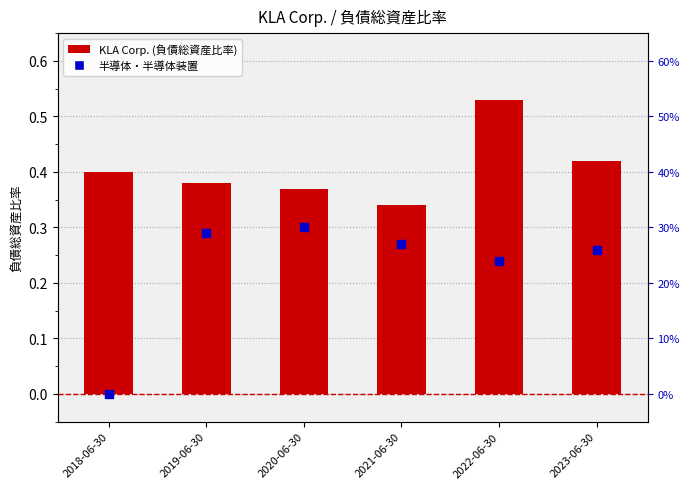

At which category is the sum across all series the highest?

2022-06-30